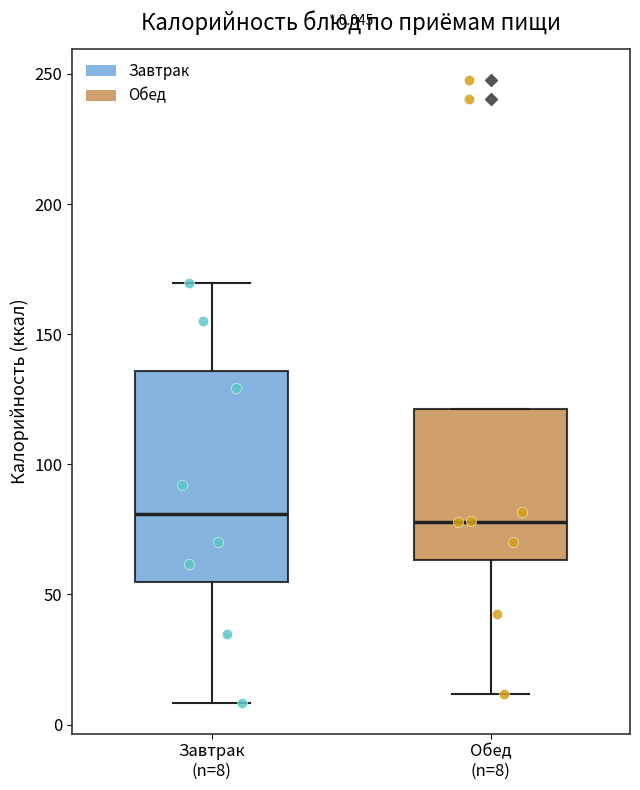

Comparing the boxes themselves (not the whiskers), which one is the tallest?

Завтрак (n=8)